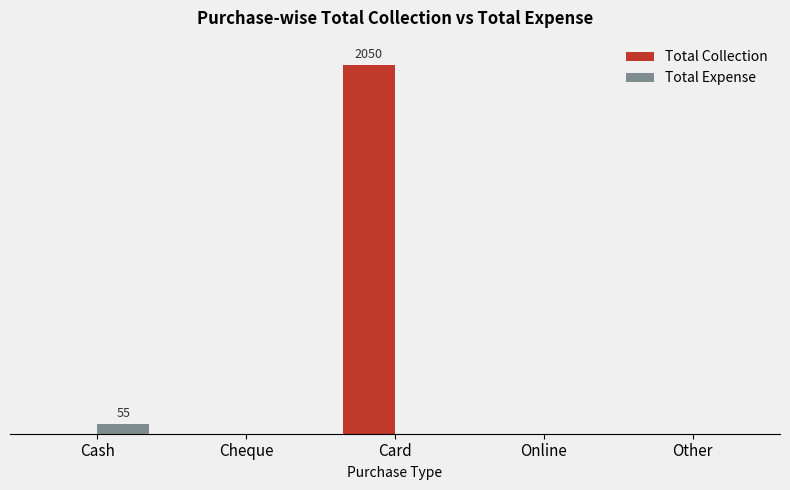

List the labels in order of Total Collection value, smallest first.

Cash, Cheque, Online, Other, Card